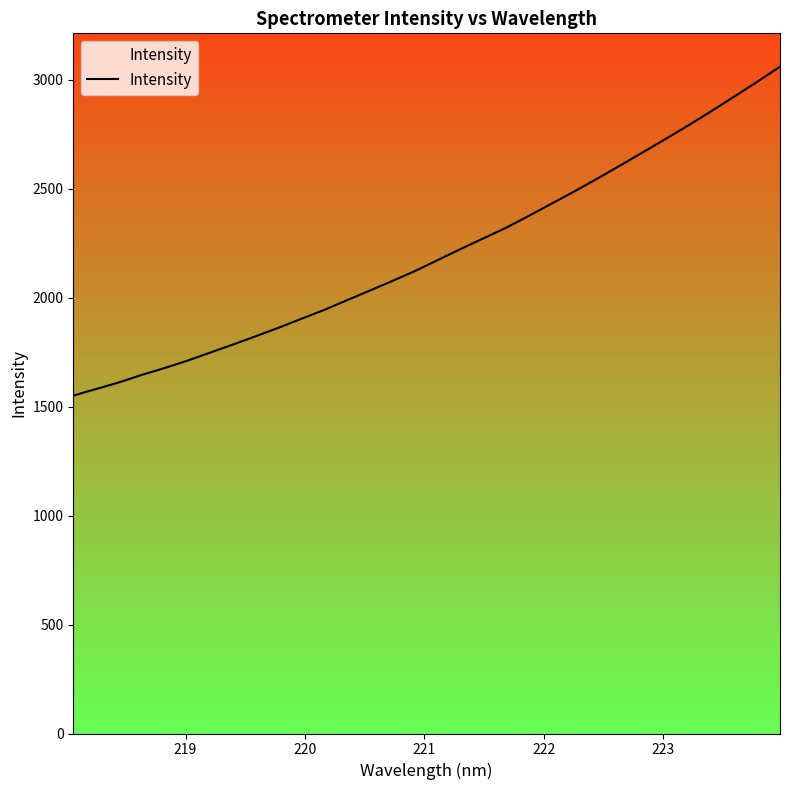

What is the maximum value shown in the chart?

3059.7